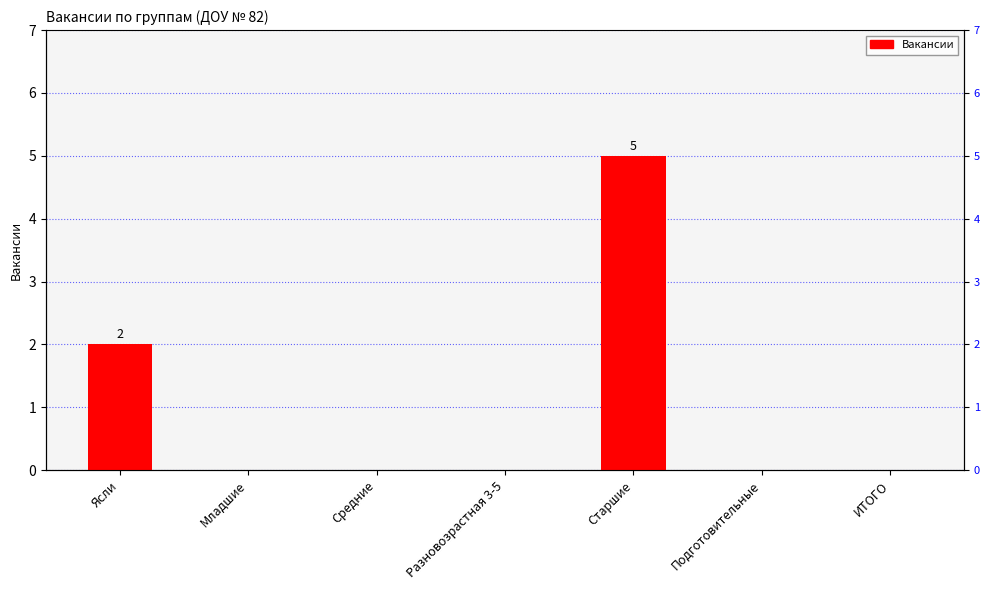

True or false: the data shows 0 at Средние.

True